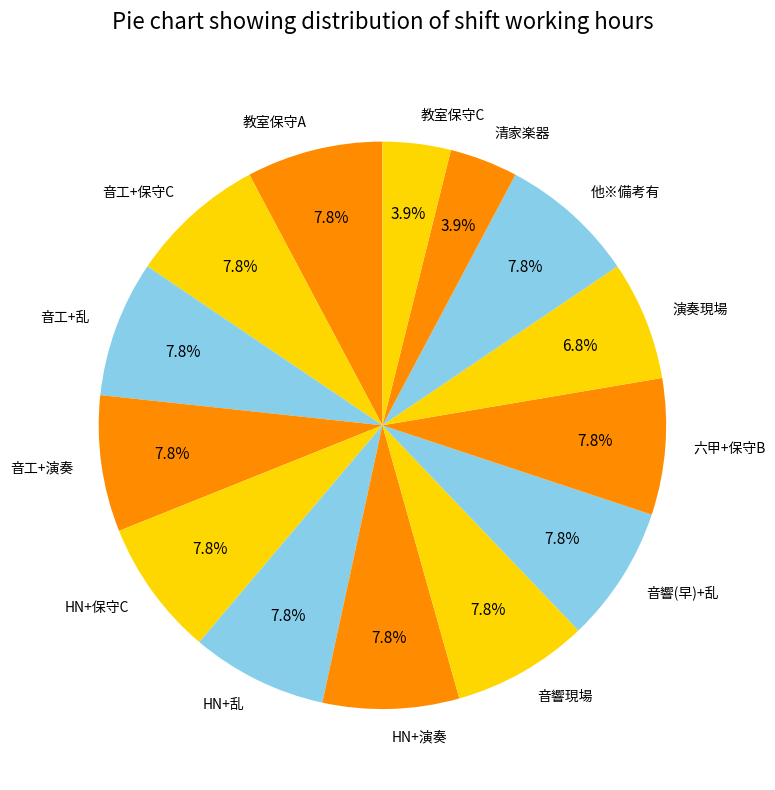

How many segments does this pie chart have?

14